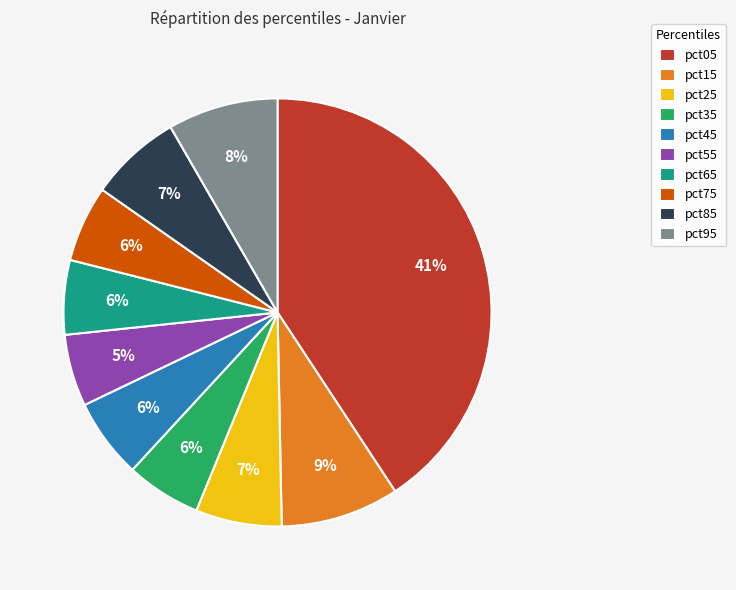

Do pct95 and pct55 together represent more than half of the pie?

No